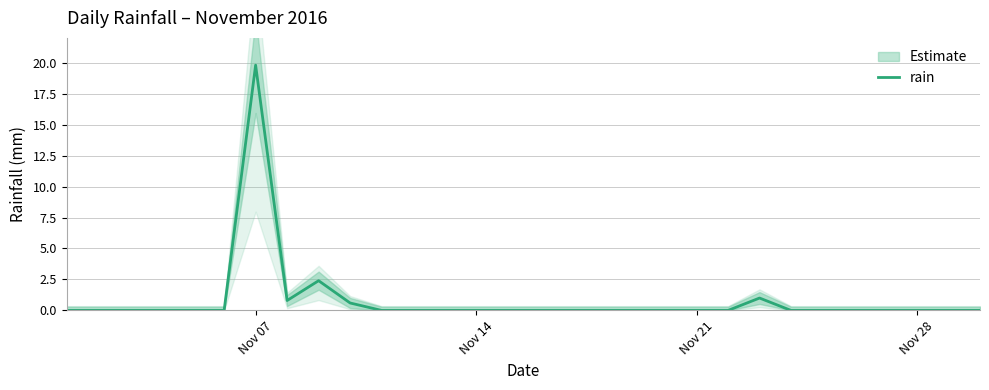

What is the maximum value for rain?

19.8